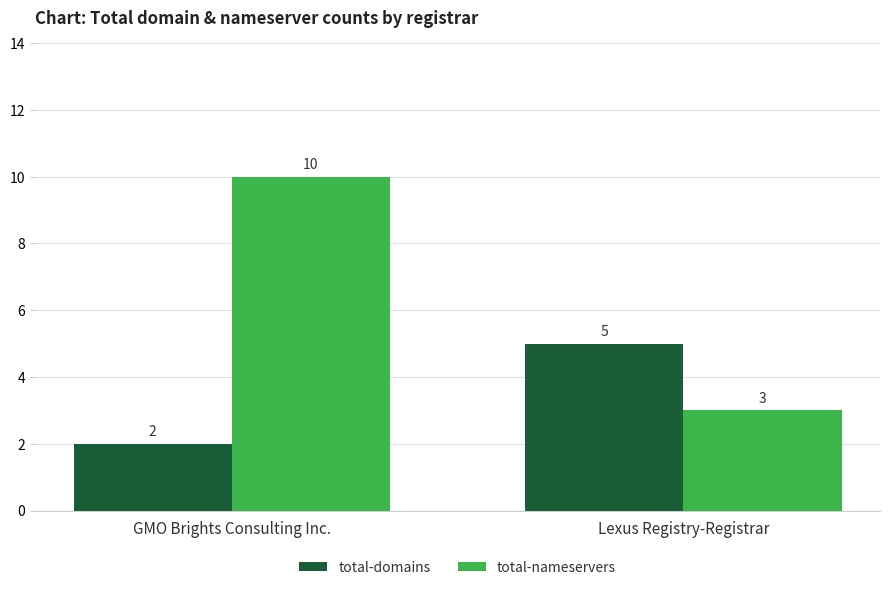

Which series has the largest range (max minus min)?

total-nameservers